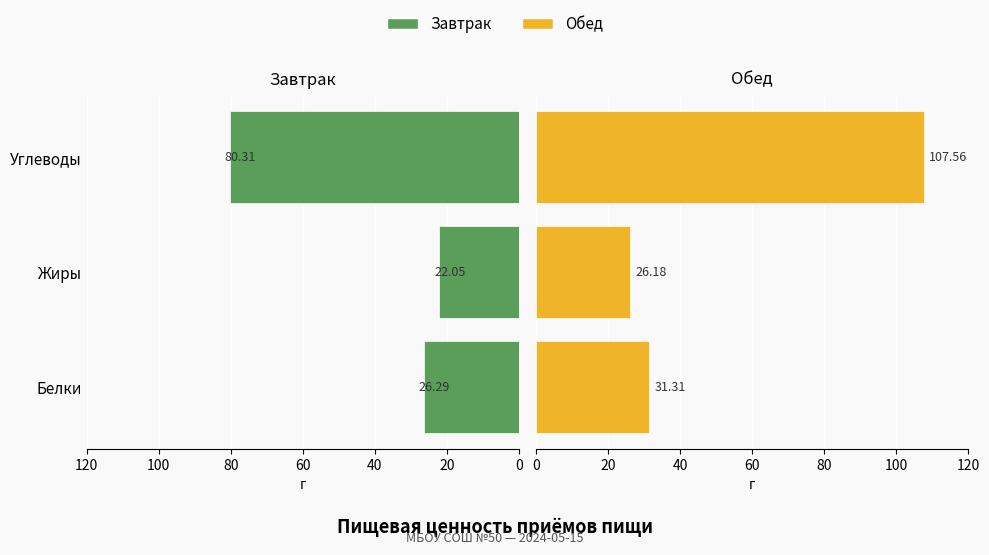

Is the value of Обед at Углеводы greater than the value of Завтрак at Углеводы?

Yes